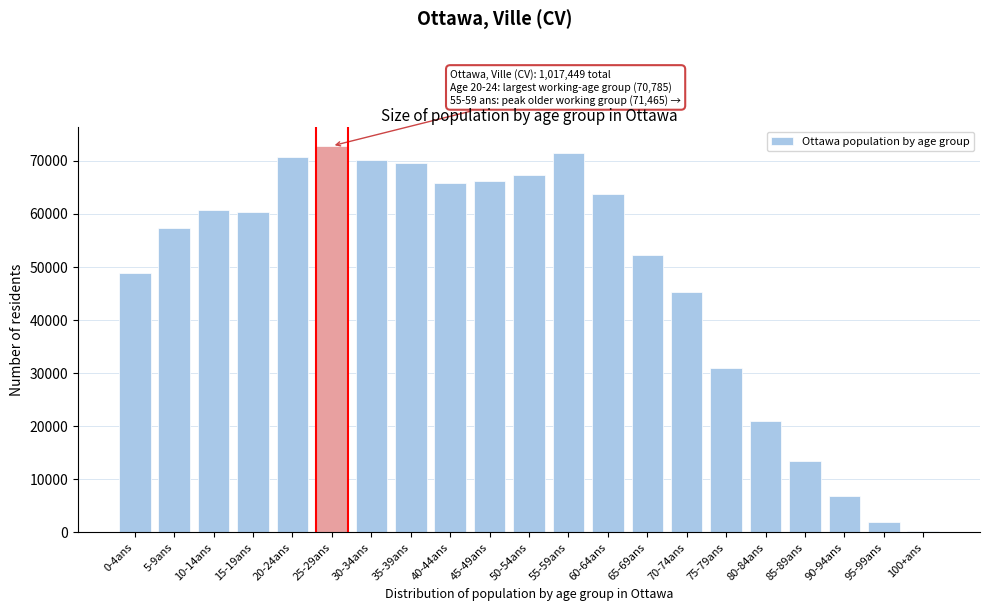

Reading left to right, what are all the values shown in this chart?

0-4ans=48790	5-9ans=57410	10-14ans=60720	15-19ans=60385	20-24ans=70785	25-29ans=72830	30-34ans=70190	35-39ans=69520	40-44ans=65890	45-49ans=66240	50-54ans=67265	55-59ans=71465	60-64ans=63795	65-69ans=52355	70-74ans=45375	75-79ans=30940	80-84ans=21080	85-89ans=13385	90-94ans=6775	95-99ans=1960	100+ans=275